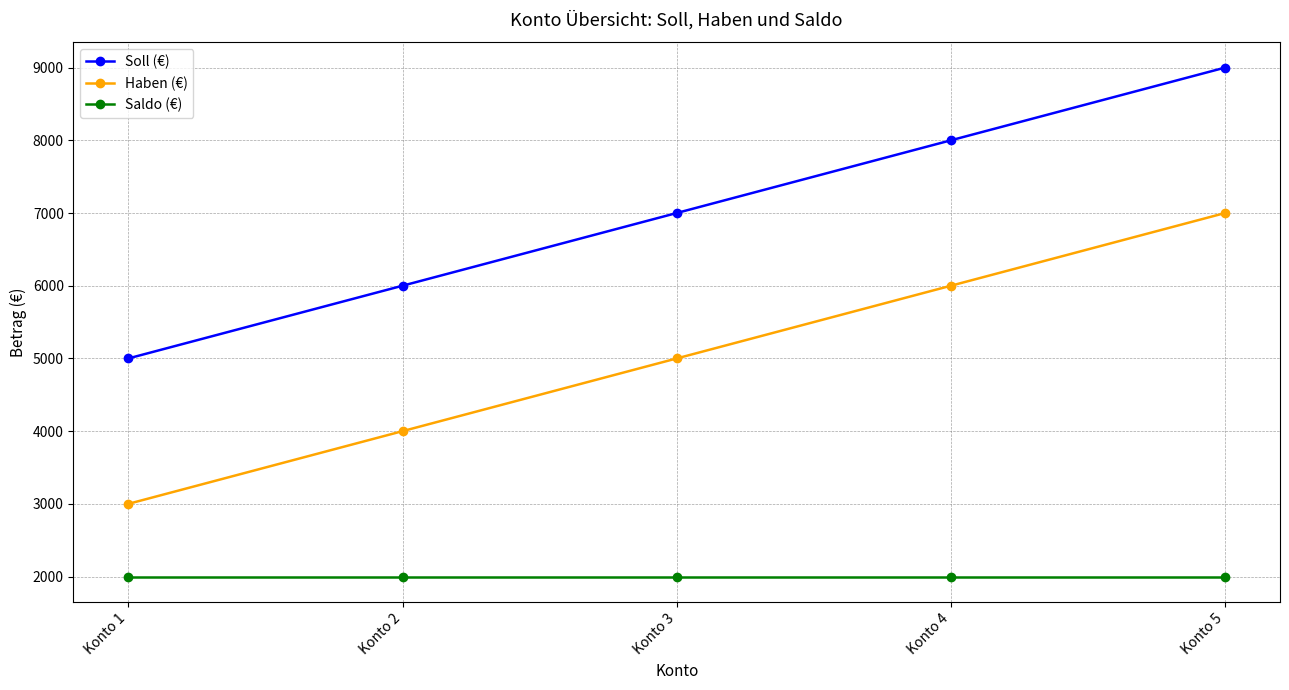

What is the highest value of the Haben (€) series?

7000